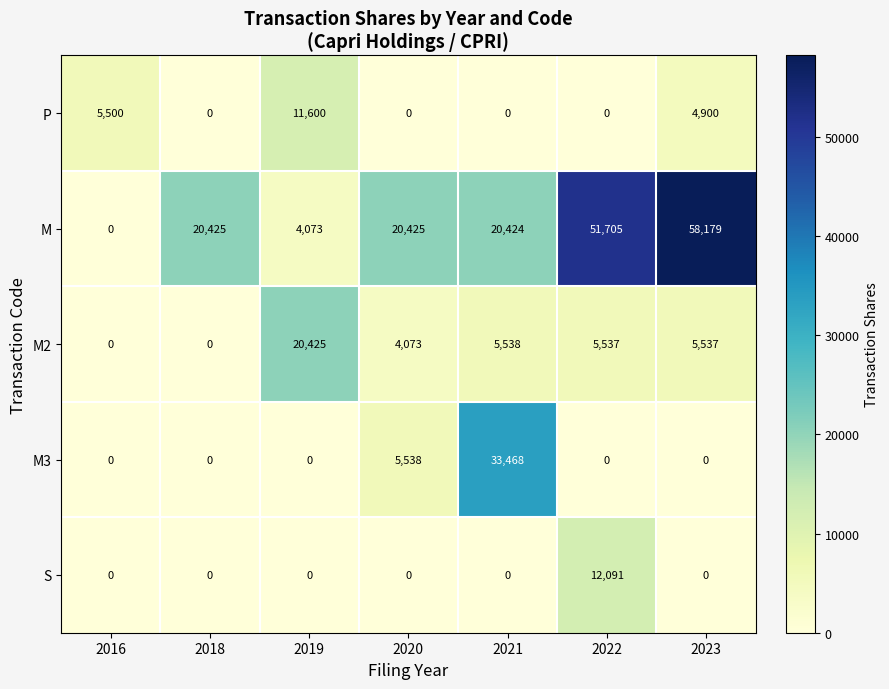

Rank the series by their maximum value, from lowest to highest.

P, S, M2, M3, M